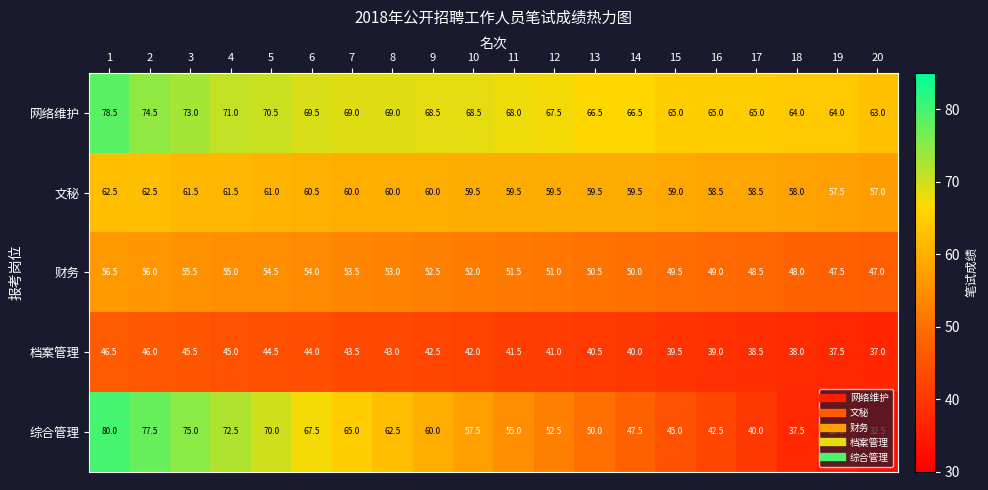

Between 2 and 17, which series saw the biggest shift?

综合管理